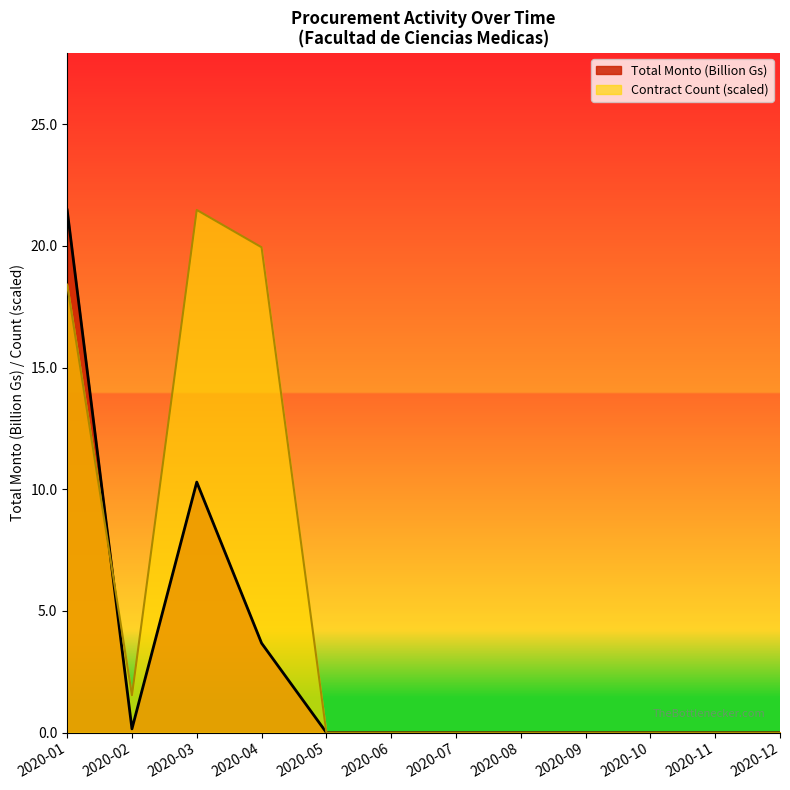

The value of Total Monto (M) at 2020-10 is 18.9. True or false?

False